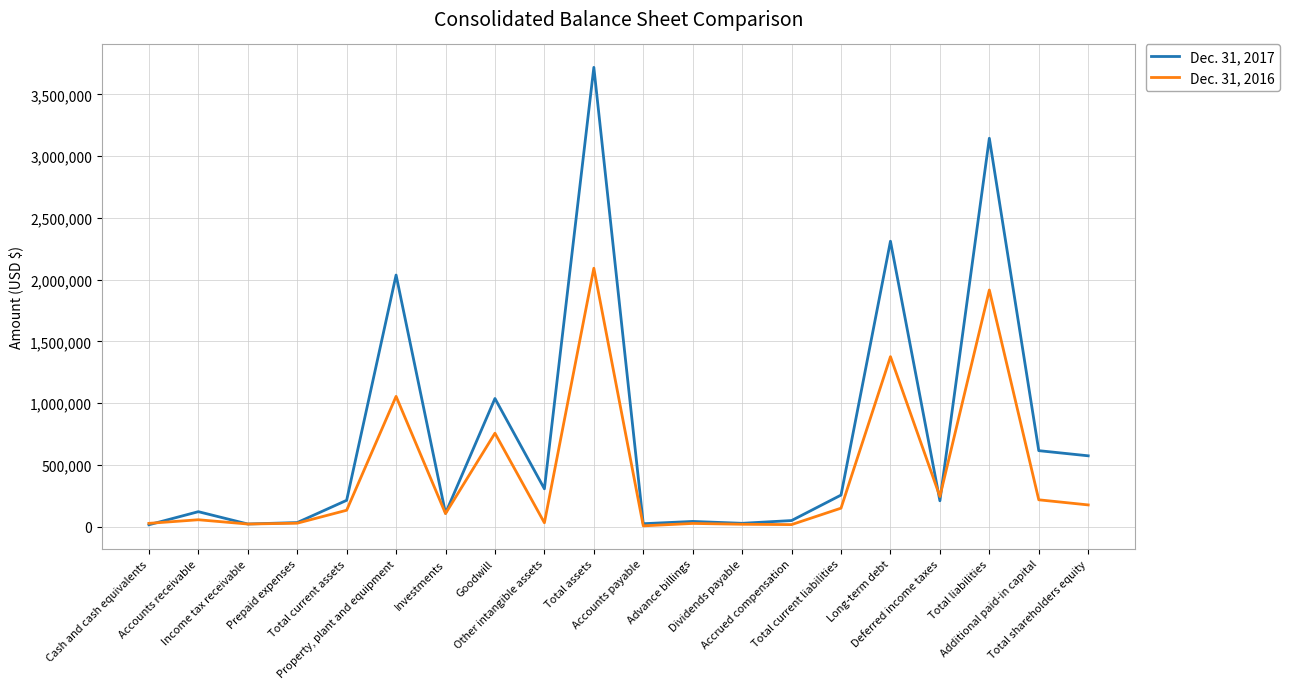

List the series in order of their overall mean, highest first.

Dec. 31, 2017, Dec. 31, 2016